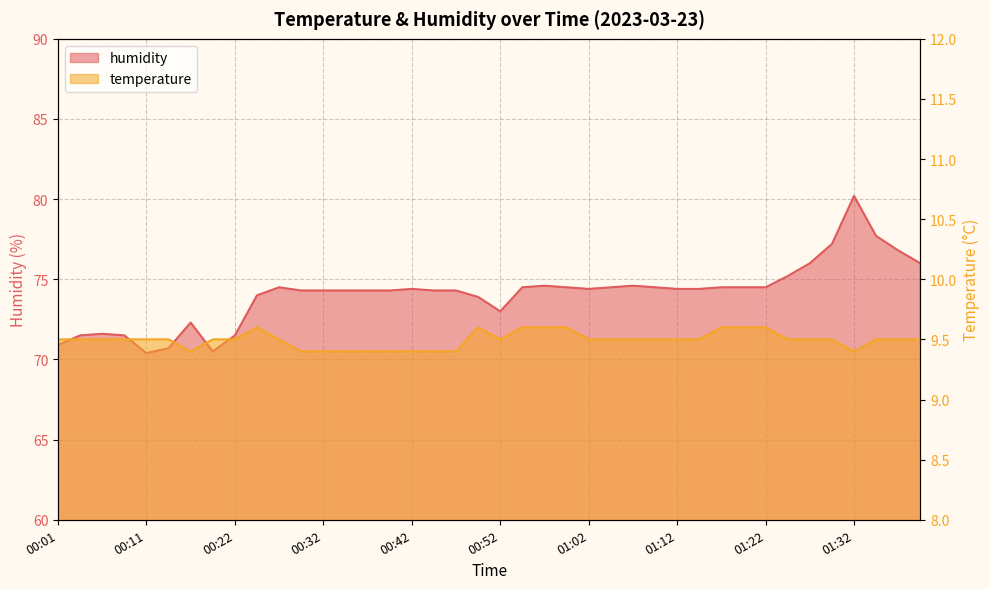

Which series has the largest total across all categories?

humidity